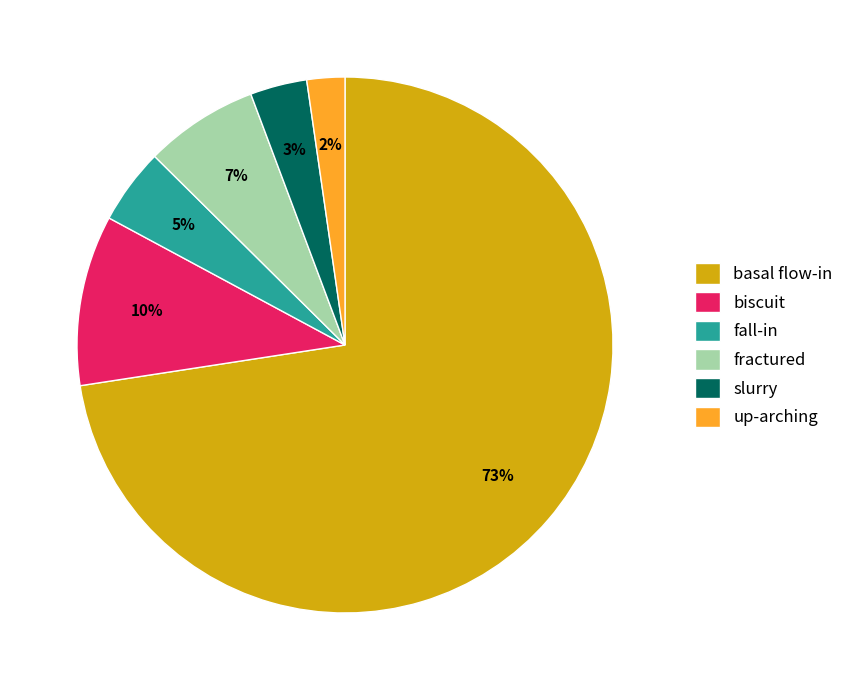

Is there a majority slice in this chart?

Yes